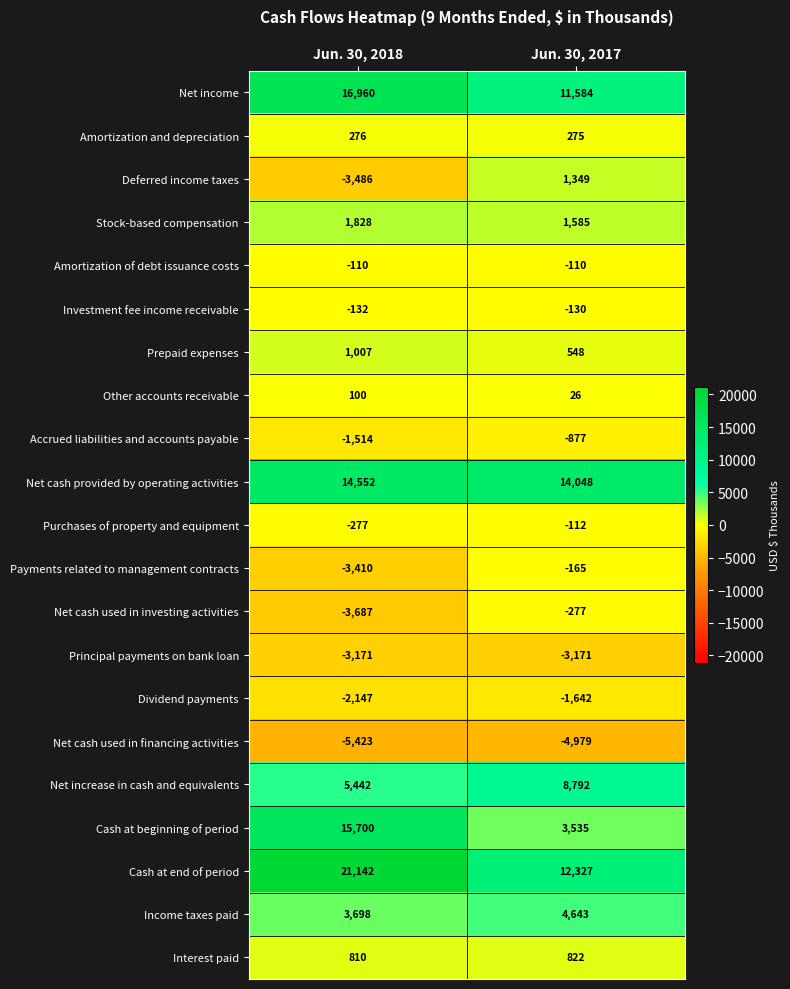

Is it true that Dividend payments equals -1642 at Jun. 30, 2017?

True